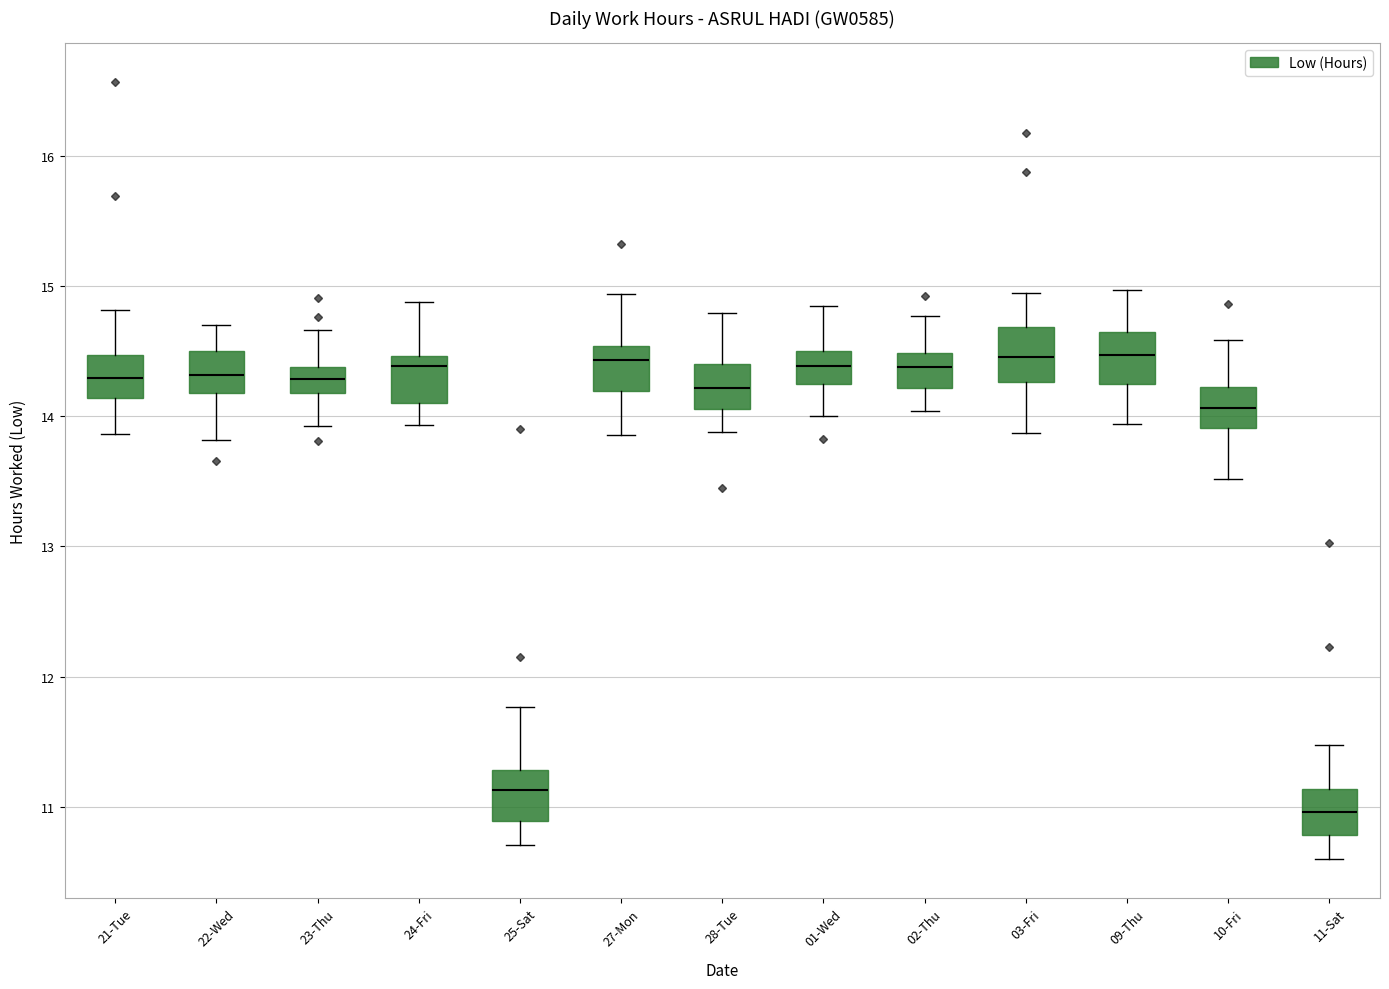

Reading left to right, transcribe this box plot: for each box, give where its median line is, the range the box spans, and where its two whiskers end, as read against the y-axis. The values are not printed on the chart, so give them approximately, as read against the axis.

21-Tue: median 14.3, box 14.1 to 14.5, whiskers 13.9 to 14.8
22-Wed: median 14.3, box 14.2 to 14.5, whiskers 13.8 to 14.7
23-Thu: median 14.3, box 14.2 to 14.4, whiskers 13.9 to 14.7
24-Fri: median 14.4, box 14.1 to 14.5, whiskers 13.9 to 14.9
25-Sat: median 11.1, box 10.9 to 11.3, whiskers 10.7 to 11.8
27-Mon: median 14.4, box 14.2 to 14.5, whiskers 13.9 to 14.9
28-Tue: median 14.2, box 14.1 to 14.4, whiskers 13.9 to 14.8
01-Wed: median 14.4, box 14.2 to 14.5, whiskers 14.0 to 14.8
02-Thu: median 14.4, box 14.2 to 14.5, whiskers 14.0 to 14.8
03-Fri: median 14.5, box 14.3 to 14.7, whiskers 13.9 to 14.9
09-Thu: median 14.5, box 14.2 to 14.6, whiskers 13.9 to 15.0
10-Fri: median 14.1, box 13.9 to 14.2, whiskers 13.5 to 14.6
11-Sat: median 11.0, box 10.8 to 11.1, whiskers 10.6 to 11.5